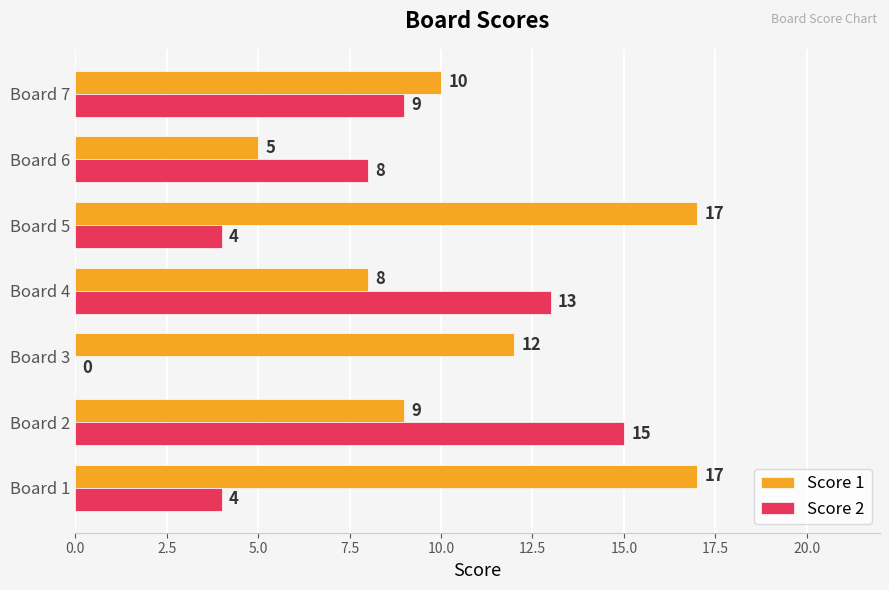

What is the sum of the Score 1 values at Board 5 and Board 6?

22